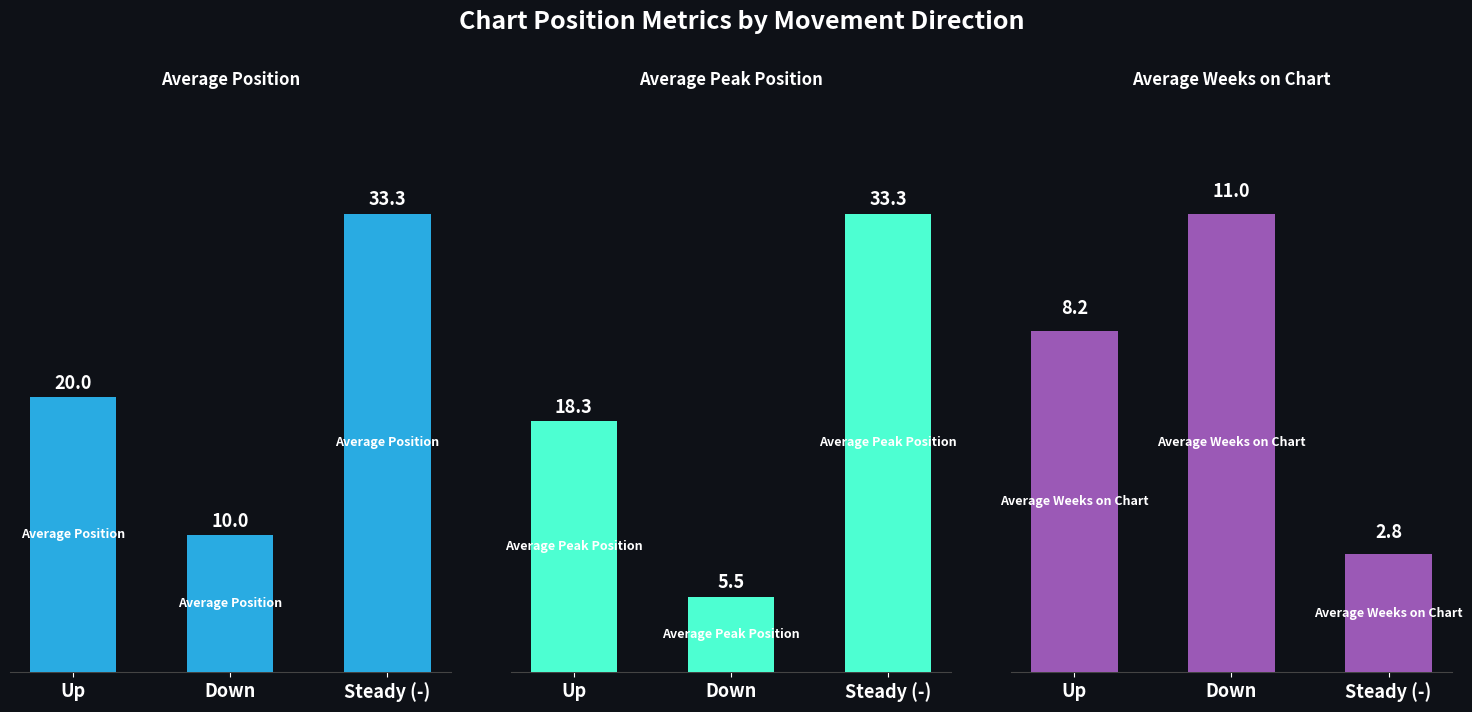

The value of Average Peak Position at Up is 12.3. True or false?

False